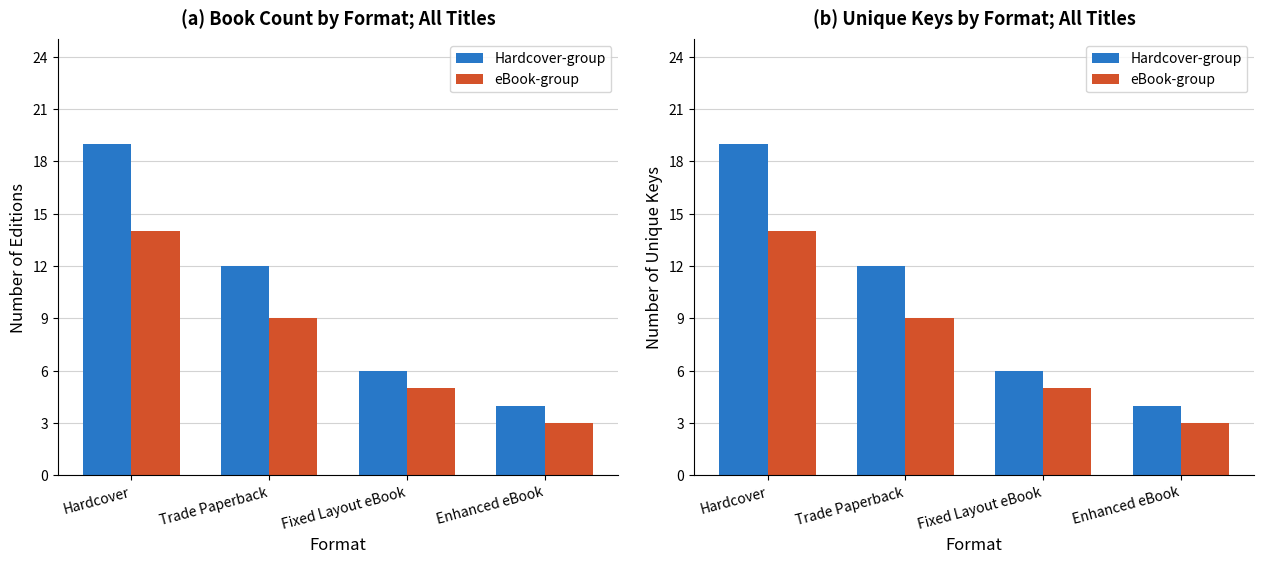

Rank the categories by Hardcover-group value from lowest to highest.

Enhanced eBook, Fixed Layout eBook, Trade Paperback, Hardcover